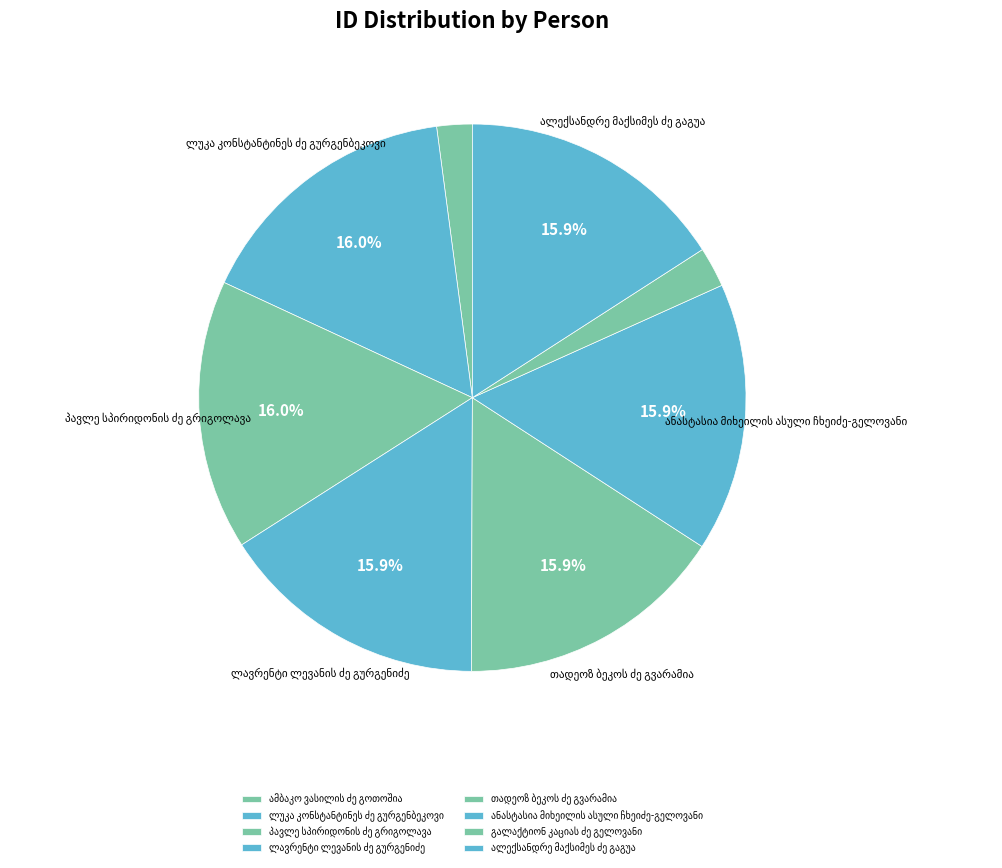

What percentage is the ლავრენტი ლევანის ძე გურგენიძე slice, to the nearest percent?

16%